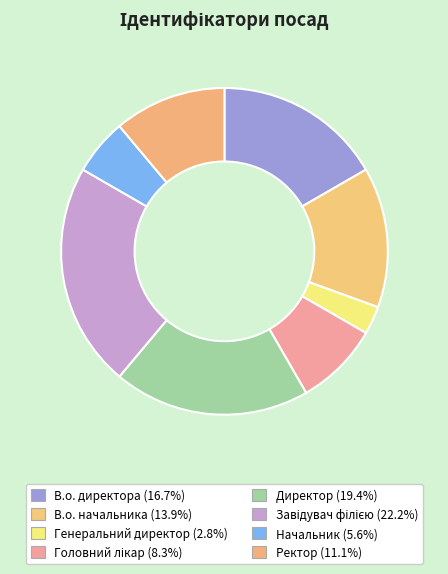

Does Начальник account for over 50% of the chart?

No